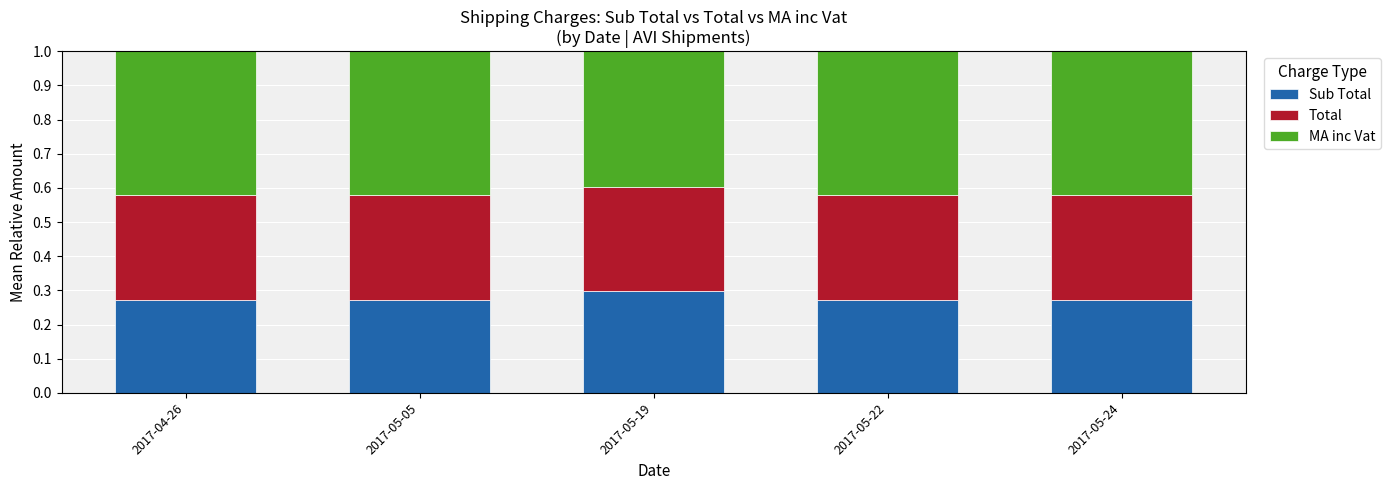

What is the total value across all series at 2017-04-26?

1.0